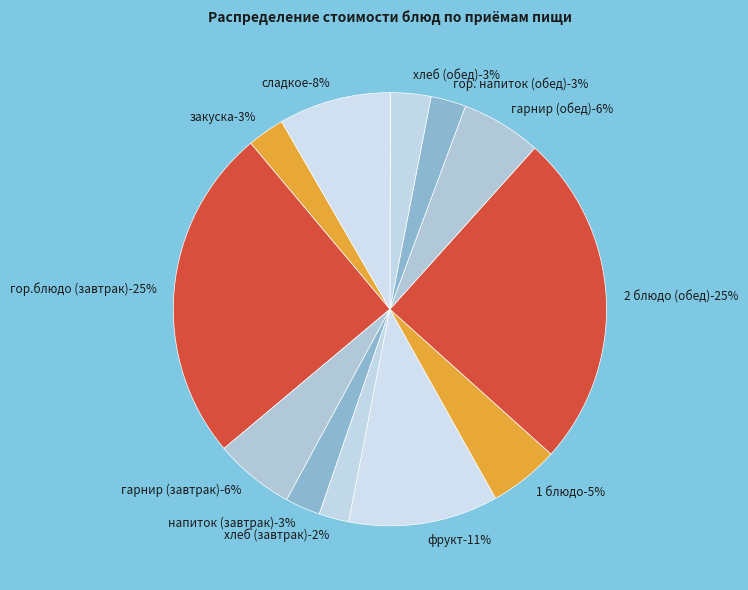

To the nearest percent, what percentage of the pie is напиток (завтрак)?

3%